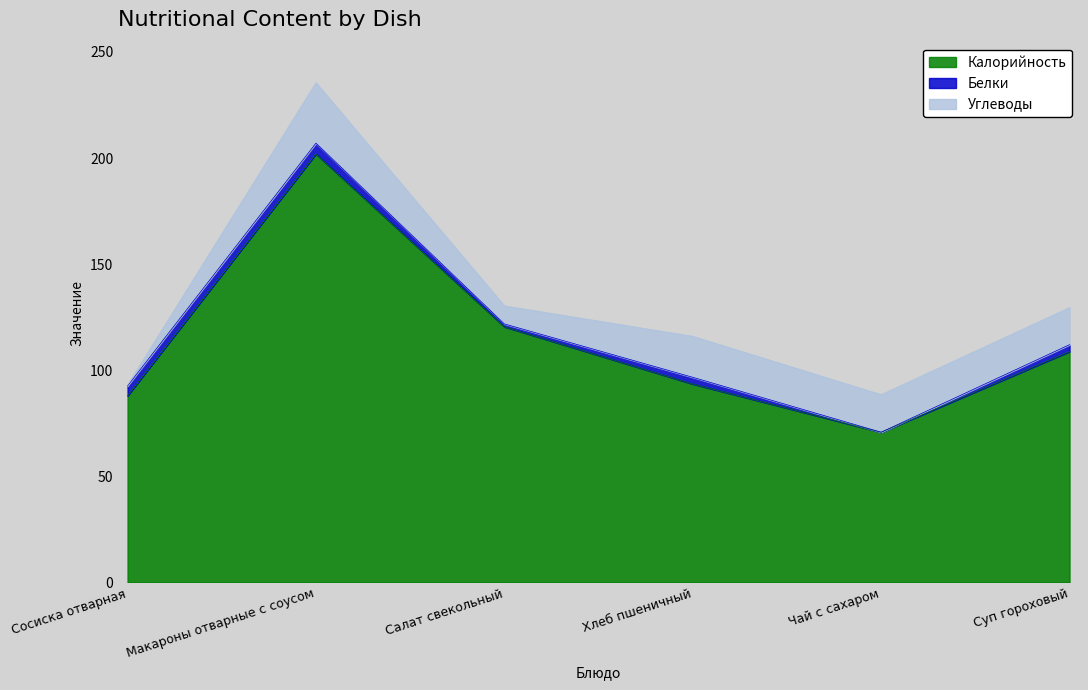

What is the difference between the Белки values at Макароны отварные с соусом and Хлеб пшеничный?

1.9